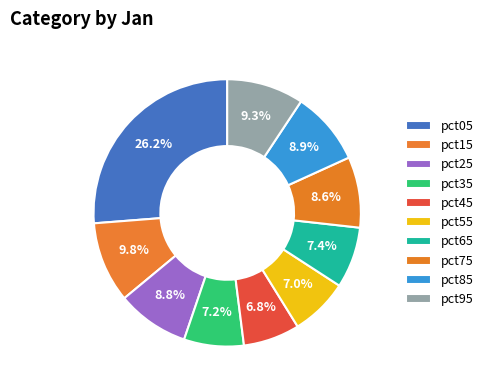

The pct85 slice represents 1% of the pie. True or false?

False